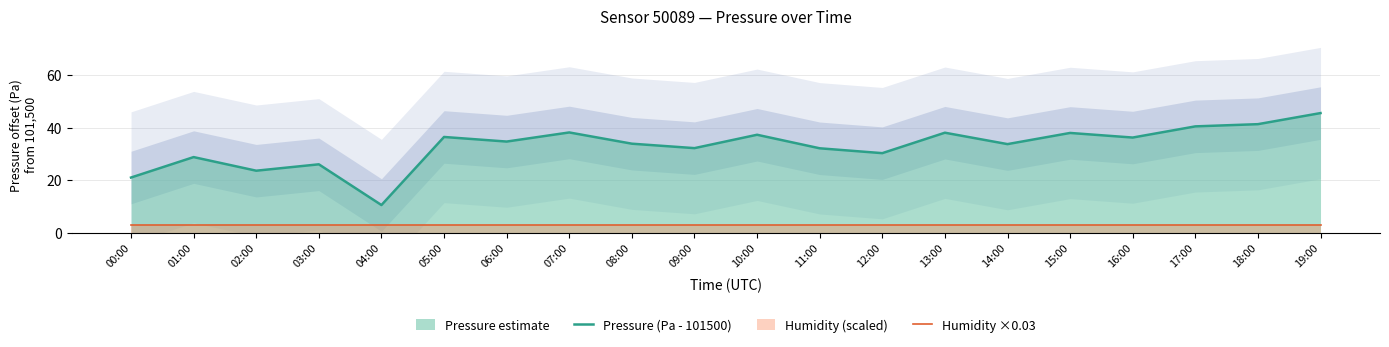

What is the minimum value for Pressure (Pa - 101500)?

10.6